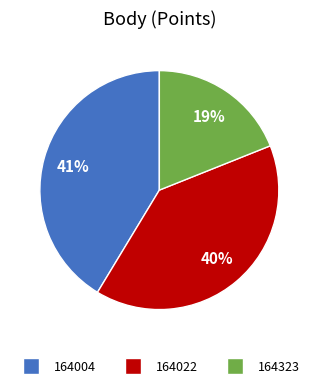

Rank the categories by value from lowest to highest.

164323, 164022, 164004